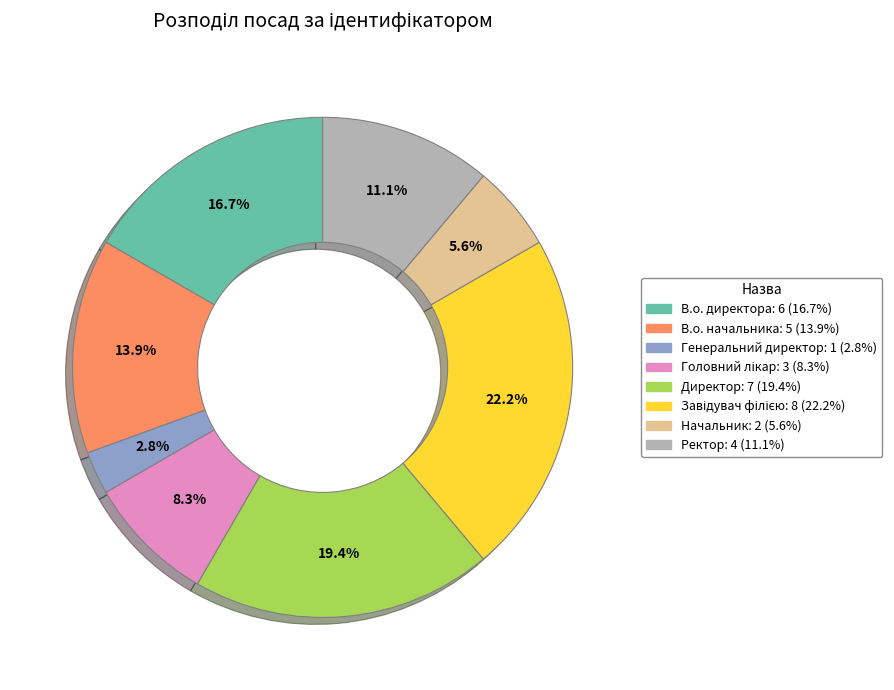

To the nearest percent, what is the difference between the Ректор and Начальник slice percentages?

6%